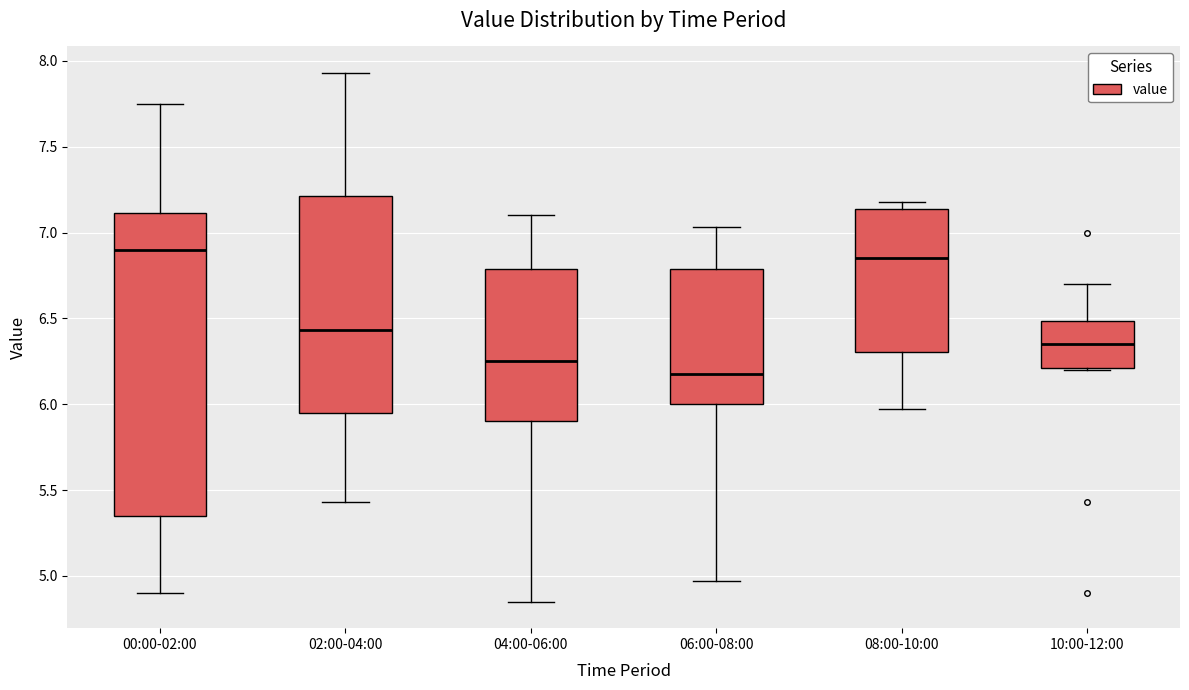

Reading left to right, read every box against the y-axis: the position of its median line, the range the box covers, and the ends of its whiskers. The values are not printed on the chart, so give them approximately, as read against the axis.

00:00-02:00: median 6.90, box 5.35 to 7.10, whiskers 4.90 to 7.75
02:00-04:00: median 6.45, box 5.95 to 7.20, whiskers 5.45 to 7.95
04:00-06:00: median 6.25, box 5.90 to 6.80, whiskers 4.85 to 7.10
06:00-08:00: median 6.20, box 6.00 to 6.80, whiskers 4.95 to 7.05
08:00-10:00: median 6.85, box 6.30 to 7.15, whiskers 5.95 to 7.20
10:00-12:00: median 6.35, box 6.20 to 6.50, whiskers 6.20 to 6.70